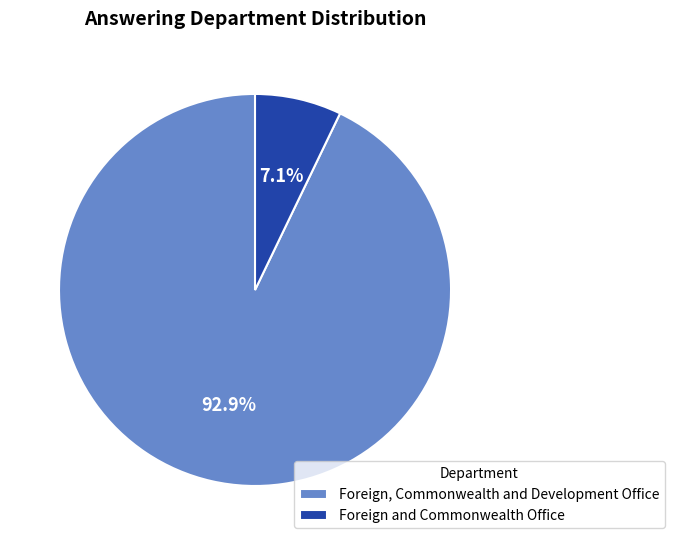

Is there a majority slice in this chart?

Yes